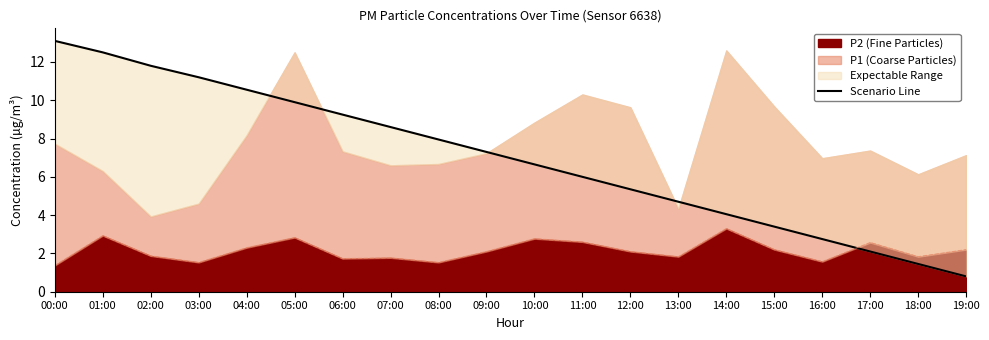

What is the greatest value displayed?

13.1